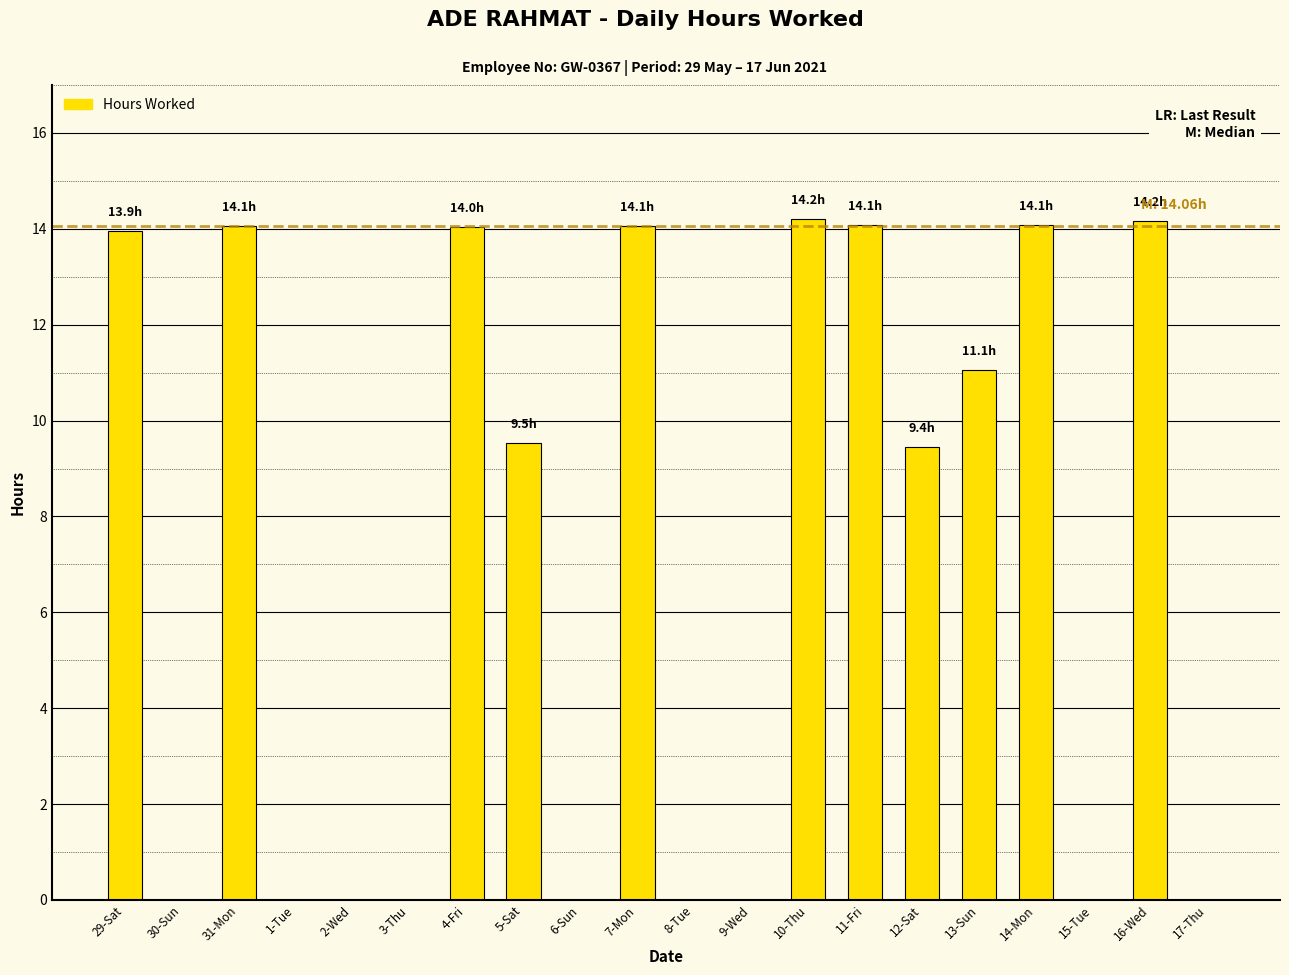

What is the greatest value displayed?

14.2